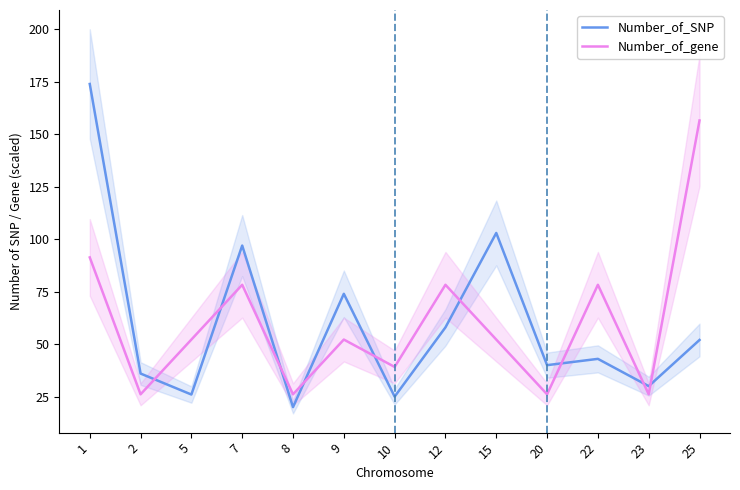

Is it true that Number_of_gene equals 32.2 at 9?

False